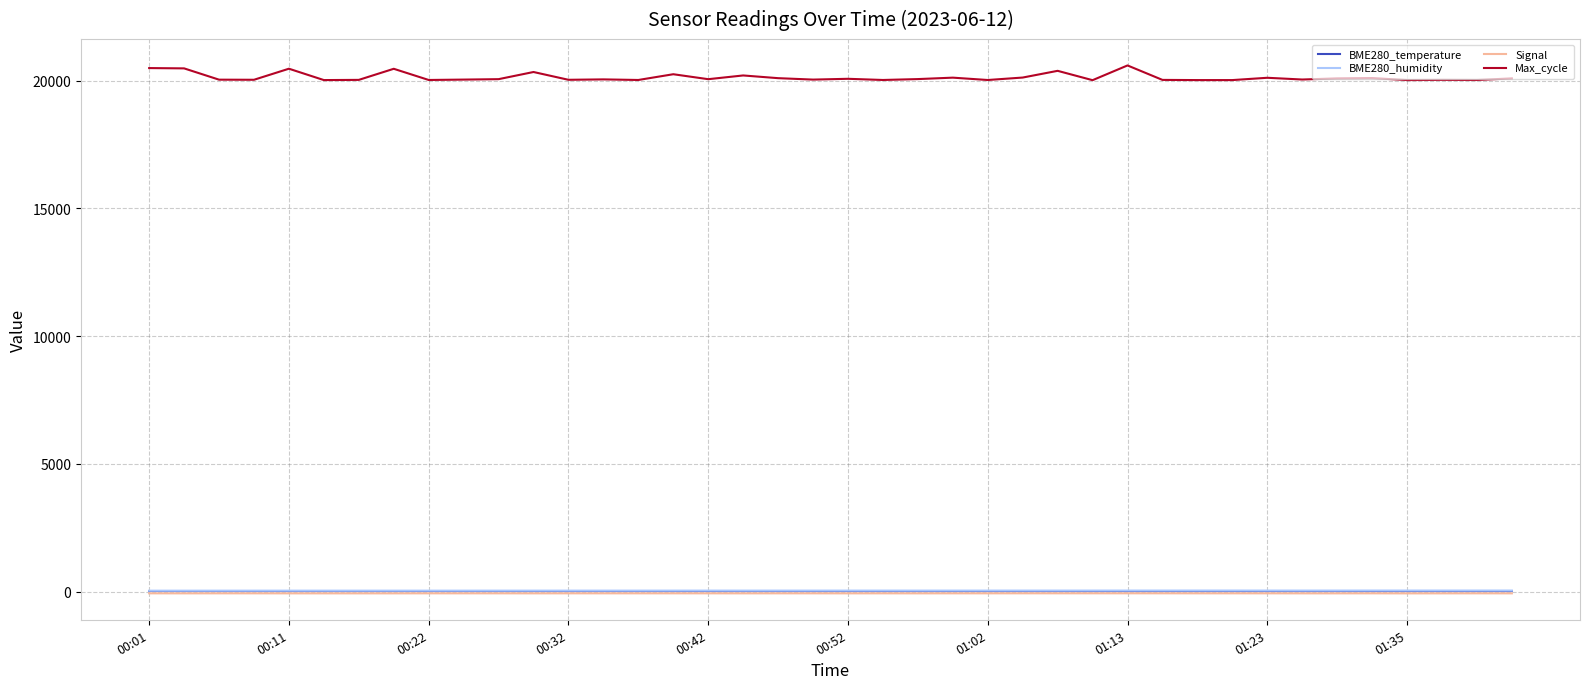

True or false: BME280_humidity and Max_cycle intersect in this chart.

False